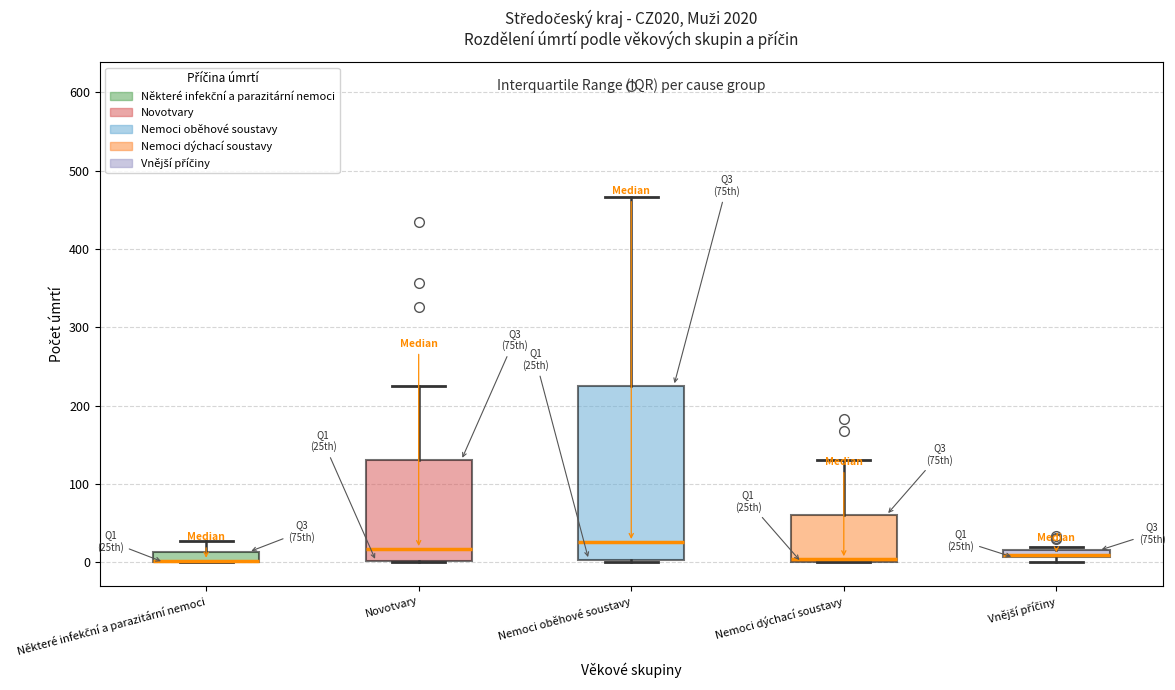

Which box is the tallest, from its lower edge to its upper edge?

Nemoci oběhové soustavy